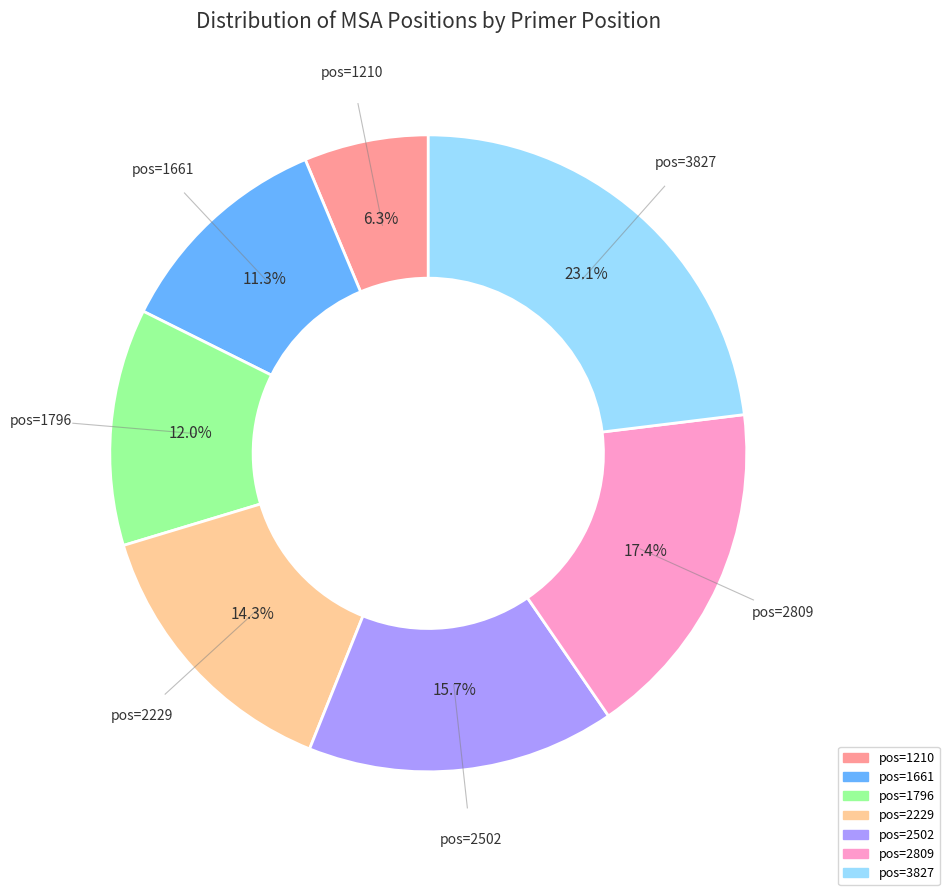

Is there a majority slice in this chart?

No